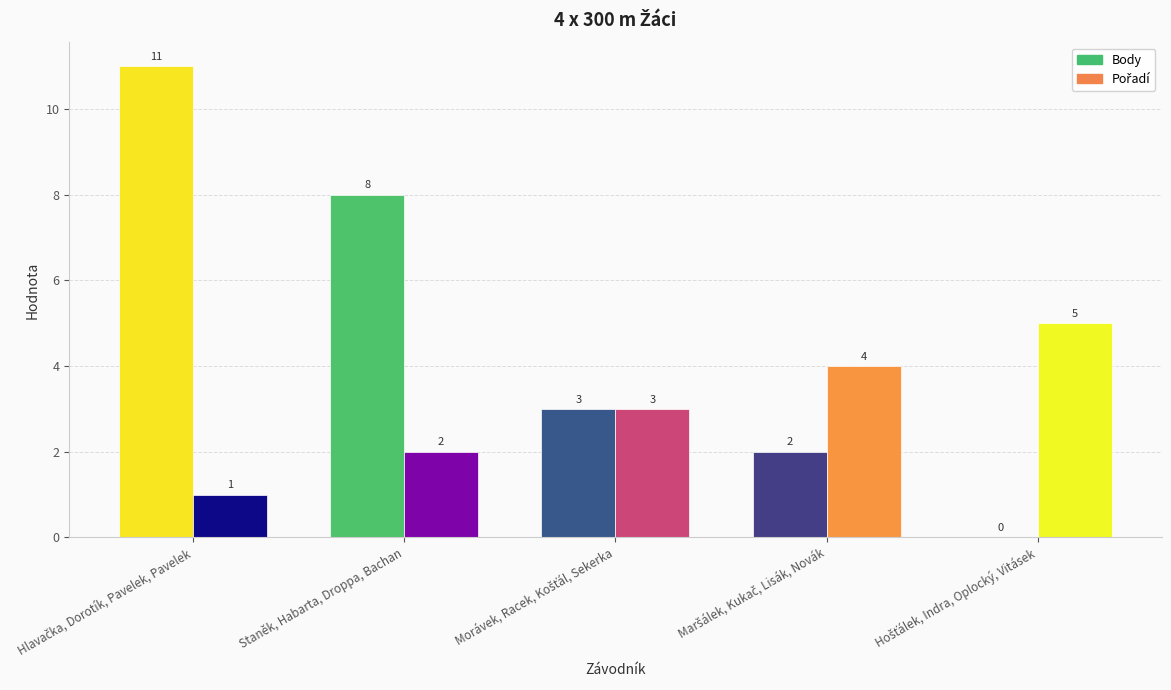

How many distinct data groups are displayed?

2